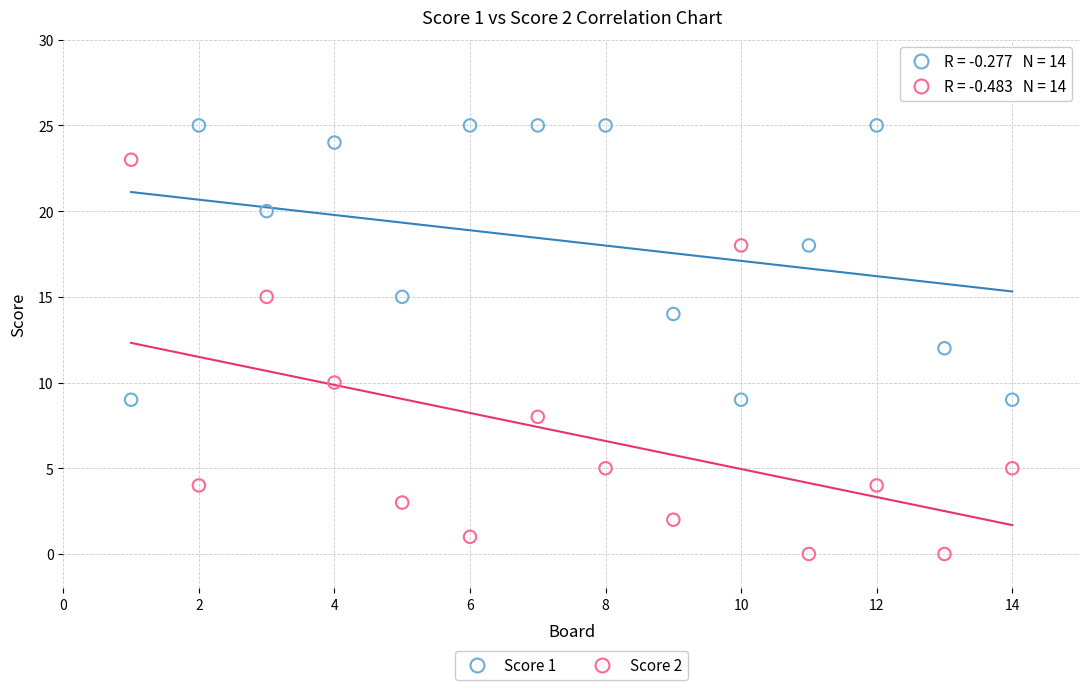

What is the X range (max minus min) for the scatter plot?

13